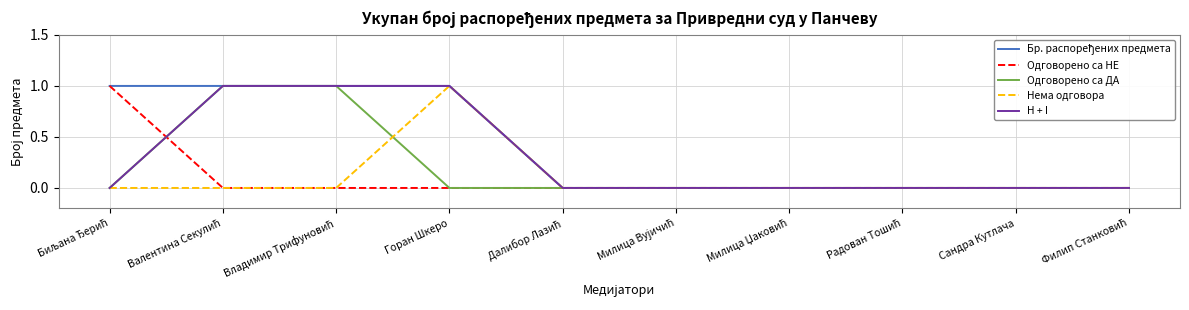

True or false: H + I has a value of 1 at Сандра Кутлача.

False